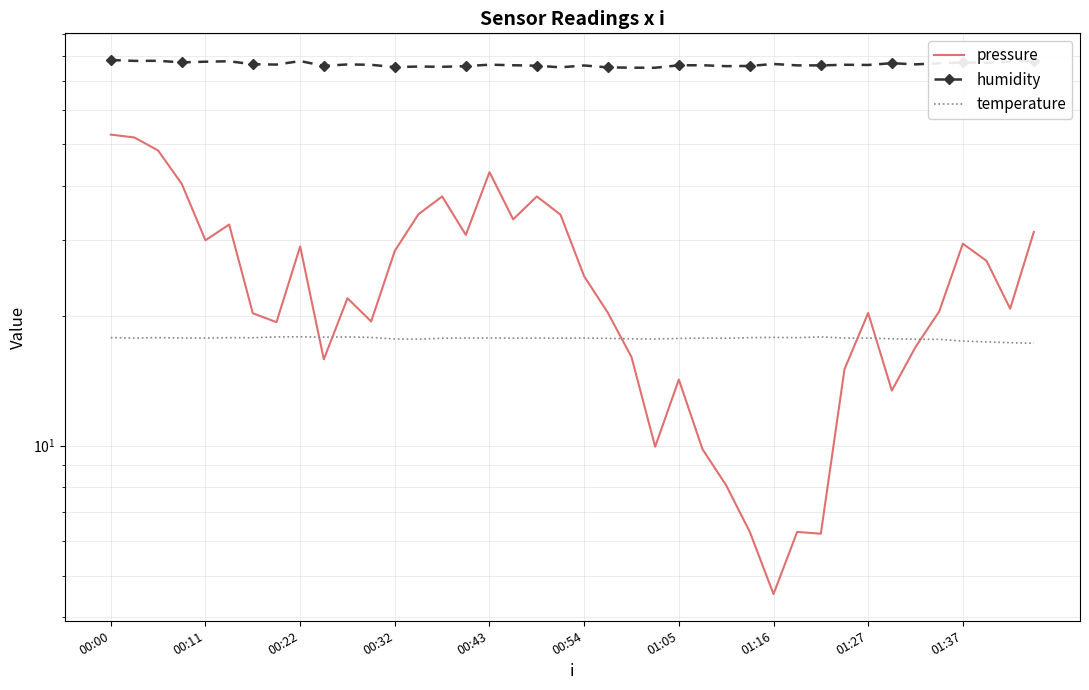

What is the total value across all series at 25?

103.5